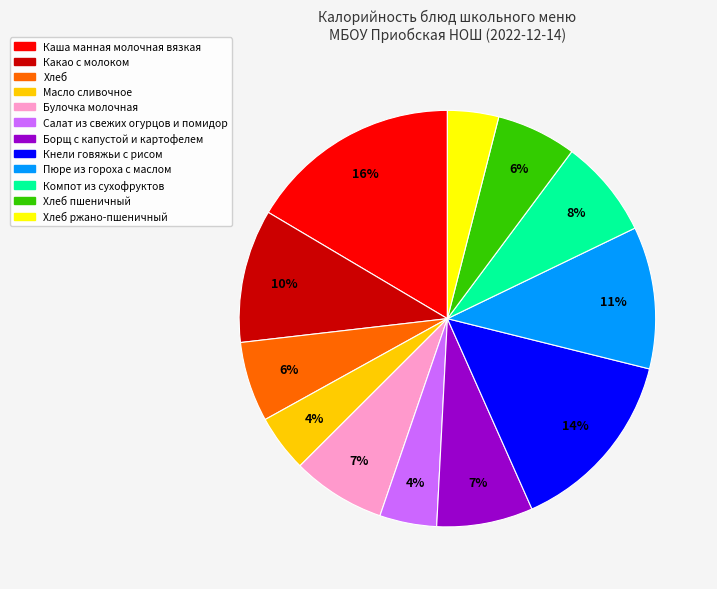

Is there any slice that represents more than half of the pie?

No